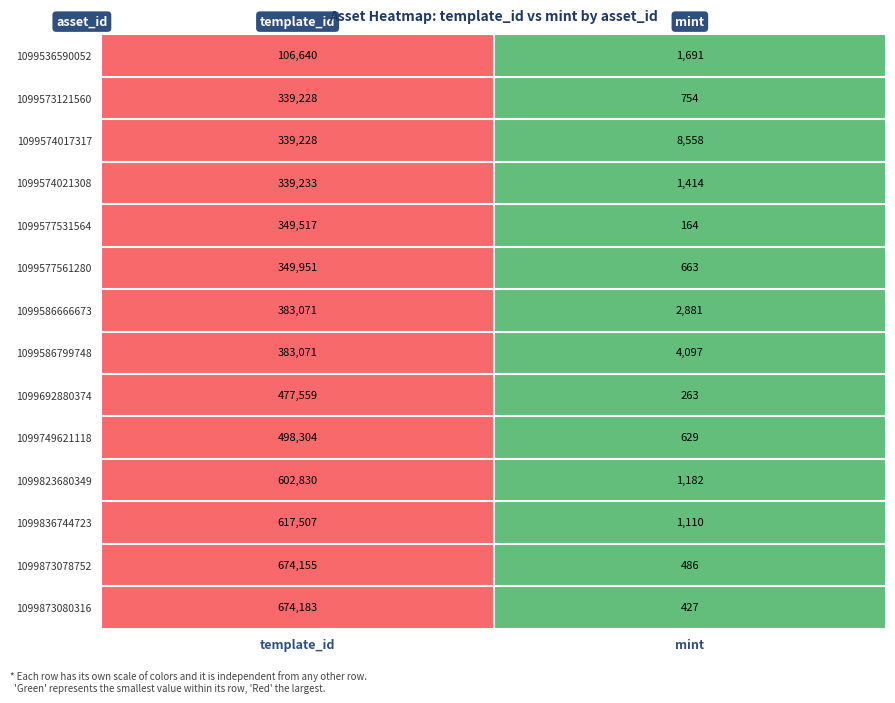

What is the difference between the maximum and minimum values in the 1099836744723 series?

616397